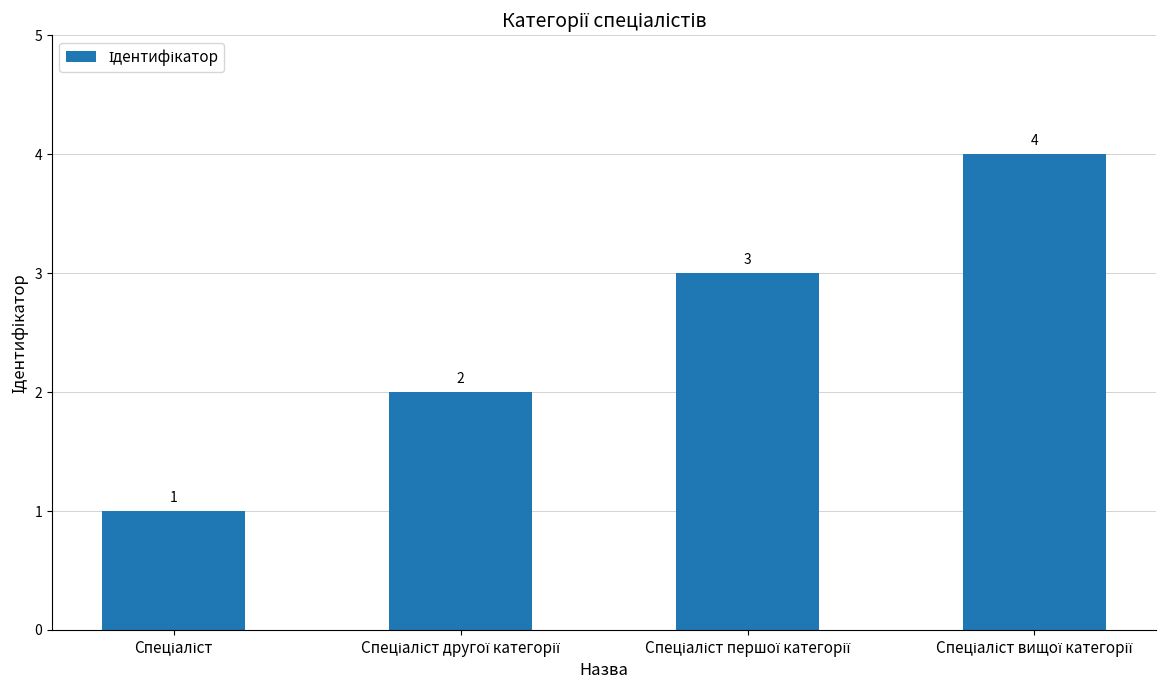

What is the value of the 4th bar from the left?

4